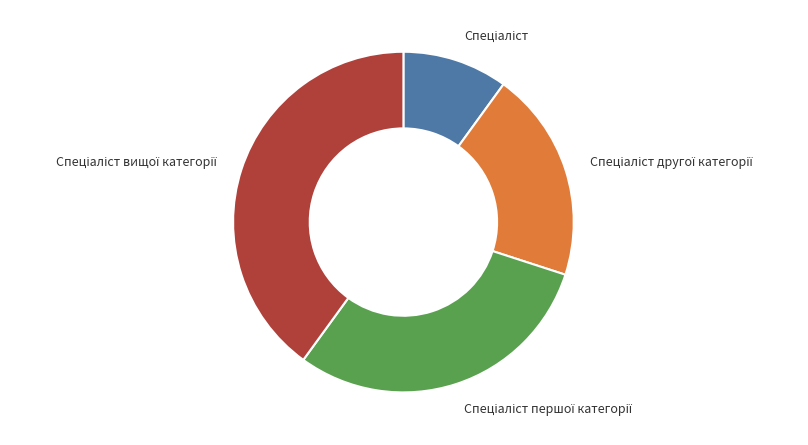

Does any single category account for the majority?

No